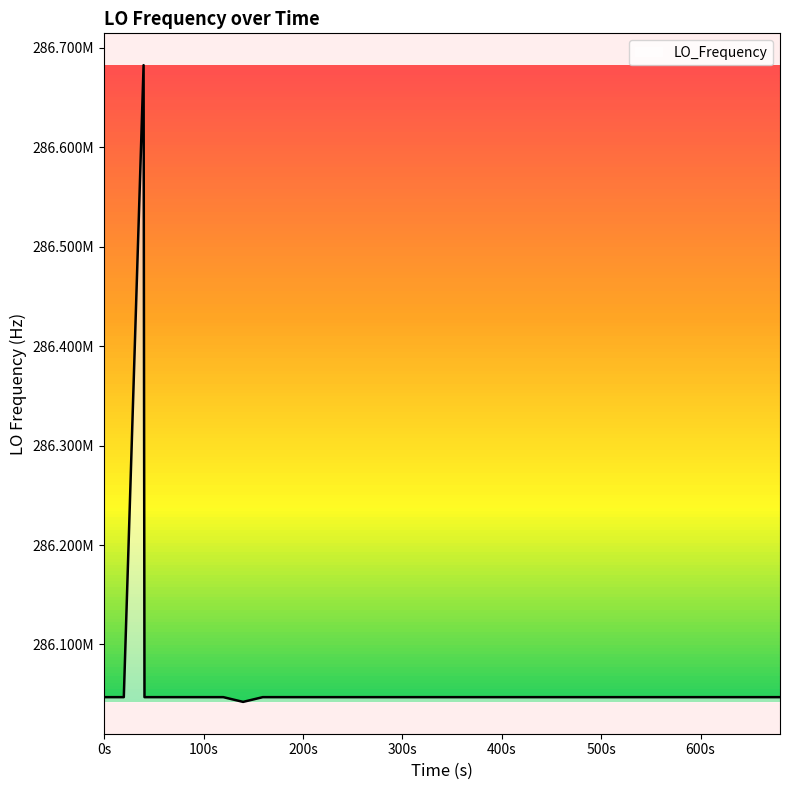

Does the chart have visible grid lines?

No